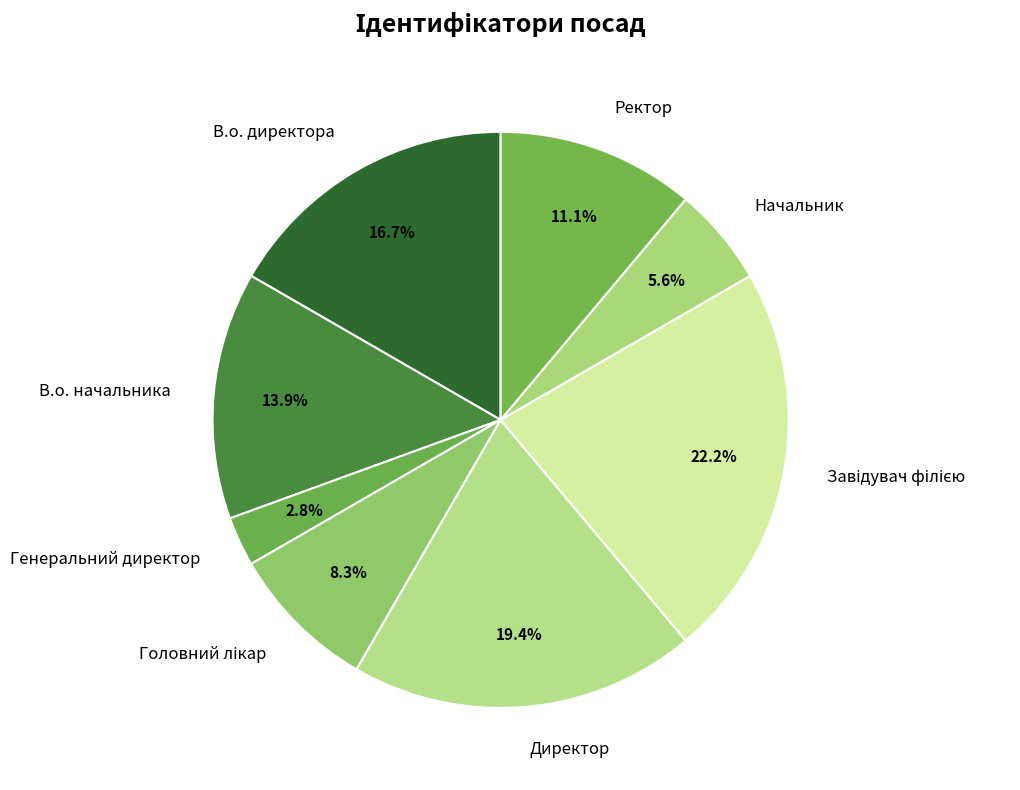

What is the ratio of the value at Ректор to the value at В.о. директора?

0.7